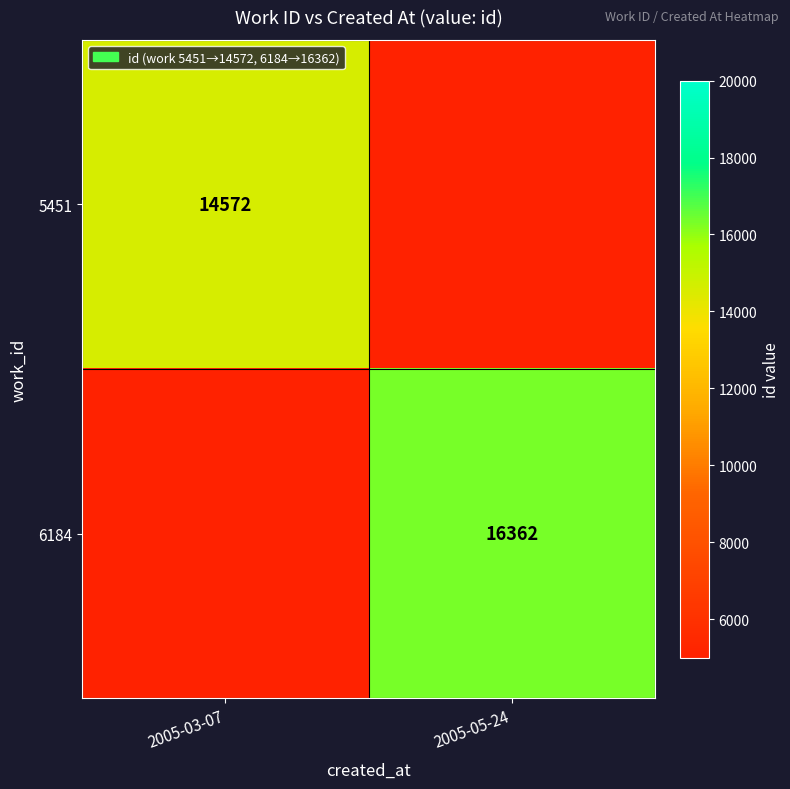

Which label corresponds to the smallest value in the chart?

2005-05-24